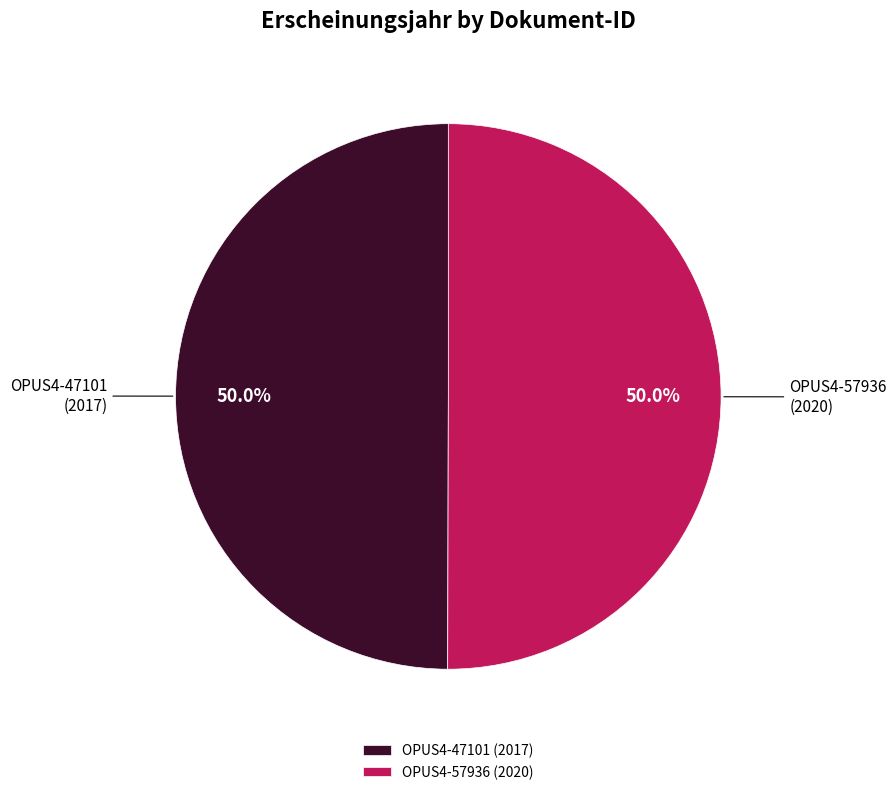

What is the ratio of the value at OPUS4-47101 to the value at OPUS4-57936?

1.0